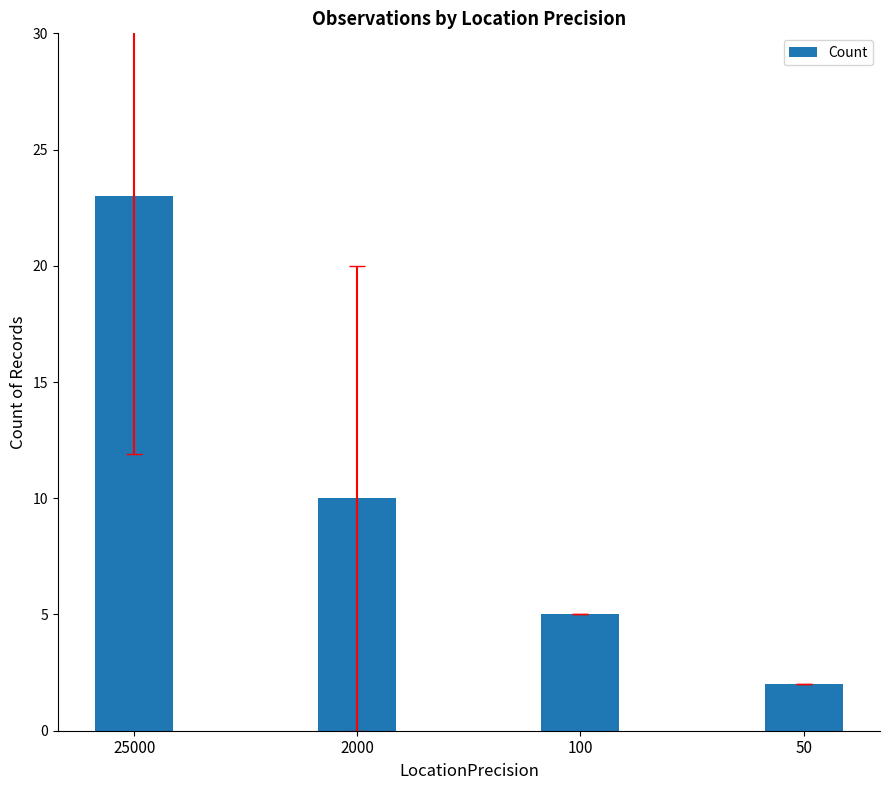

Reading left to right, transcribe all the data shown in this chart.

25000=23	2000=10	100=5	50=2